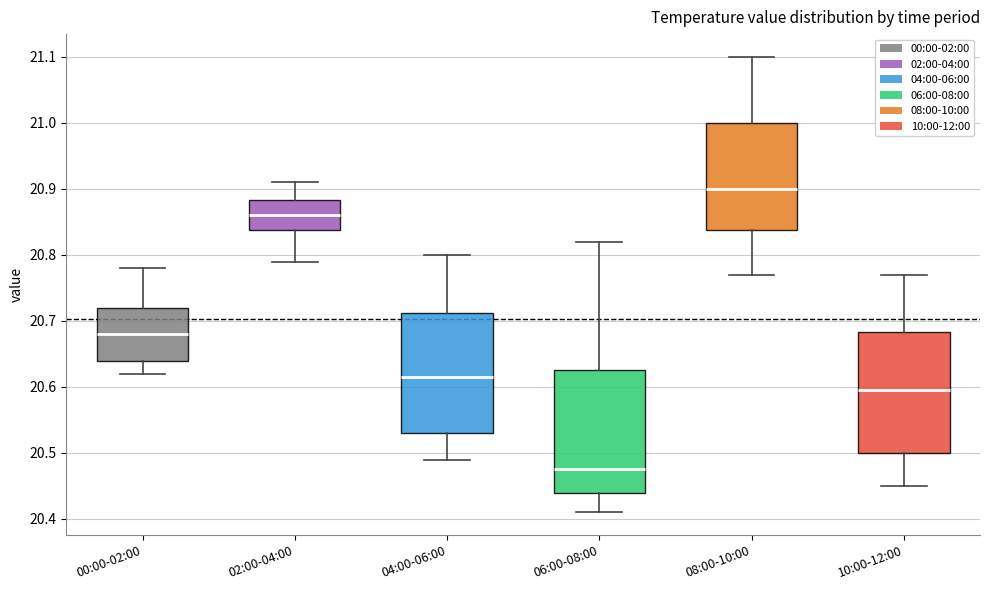

Where is the upper edge of the box for 02:00-04:00 on the y-axis? The values are not printed on the chart, so give them approximately, as read against the axis.

20.88